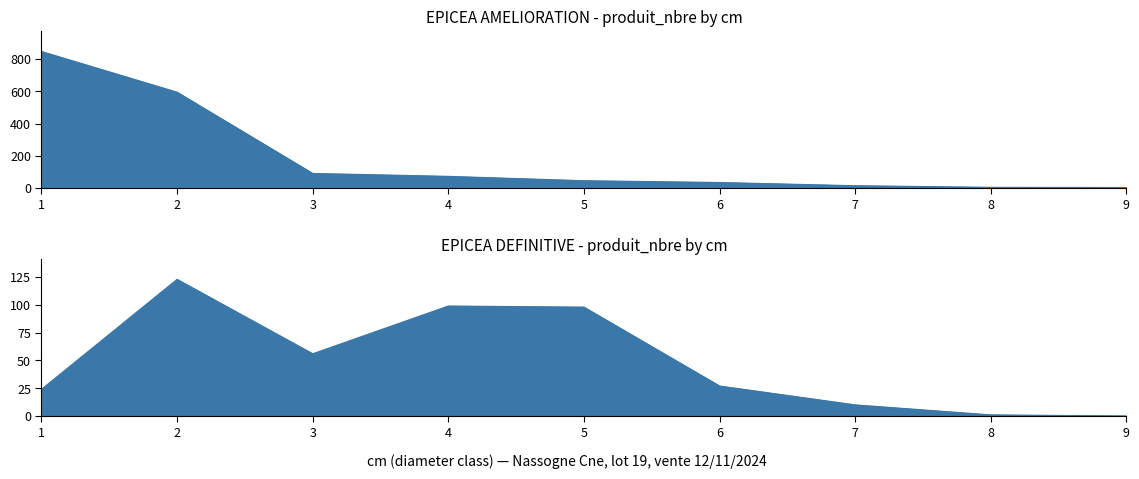

What is the value of the AMELIORATION point at the 9th from the left?

4